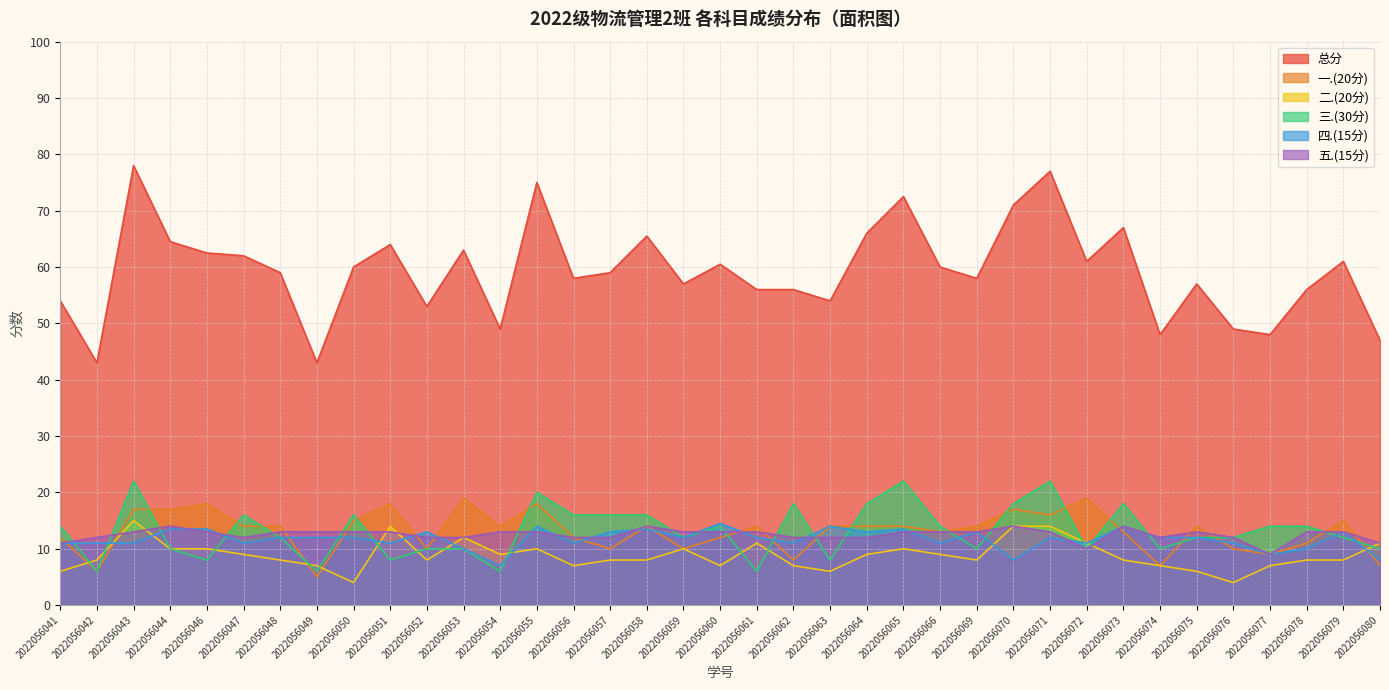

Reading left to right, transcribe all the data shown in this chart.

总分: 54.0	43.0	78.0	64.5	62.5	62.0	59.0	43.0	60.0	64.0	53.0	63.0	49.0	75.0	58.0	59.0	65.5	57.0	60.5	56.0	56.0	54.0	66.0	72.5	60.0	58.0	71.0	77.0	61.0	67.0	48.0	57.0	49.0	48.0	56.0	61.0	47.0
一.(20分): 12.0	6.0	17.0	17.0	18.0	14.0	14.0	5.0	15.0	18.0	10.0	19.0	14.0	18.0	12.0	10.0	14.0	10.0	12.0	14.0	8.0	14.0	14.0	14.0	13.0	14.0	17.0	16.0	19.0	13.0	7.0	14.0	10.0	9.0	11.0	15.0	7.0
二.(20分): 6.0	8.0	15.0	10.0	10.0	9.0	8.0	7.0	4.0	14.0	8.0	12.0	9.0	10.0	7.0	8.0	8.0	10.0	7.0	11.0	7.0	6.0	9.0	10.0	9.0	8.0	14.0	14.0	11.0	8.0	7.0	6.0	4.0	7.0	8.0	8.0	11.0
三.(30分): 14.0	6.0	22.0	10.0	8.0	16.0	12.0	6.0	16.0	8.0	10.0	10.0	6.0	20.0	16.0	16.0	16.0	12.0	14.0	6.0	18.0	8.0	18.0	22.0	14.0	10.0	18.0	22.0	10.0	18.0	10.0	12.0	12.0	14.0	14.0	12.0	10.0
四.(15分): 11.0	11.0	11.0	13.5	13.5	11.0	12.0	12.0	12.0	11.0	13.0	10.0	7.0	14.0	11.0	13.0	13.5	12.0	14.5	12.0	11.0	14.0	13.0	13.5	11.0	13.0	8.0	12.0	11.0	14.0	12.0	12.0	11.0	9.0	10.0	13.0	8.0
五.(15分): 11.0	12.0	13.0	14.0	13.0	12.0	13.0	13.0	13.0	13.0	12.0	12.0	13.0	13.0	12.0	12.0	14.0	13.0	13.0	13.0	12.0	12.0	12.0	13.0	13.0	13.0	14.0	13.0	10.0	14.0	12.0	13.0	12.0	9.0	13.0	13.0	11.0